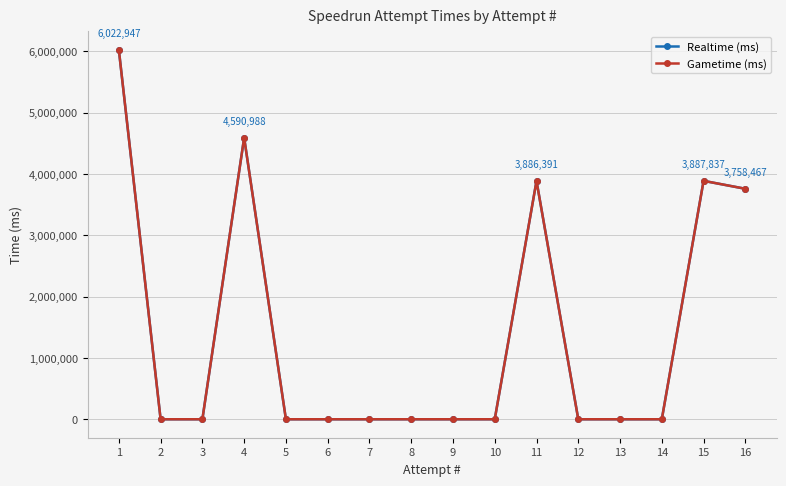

Rank the series at 7 from highest to lowest value.

Realtime (ms), Gametime (ms)